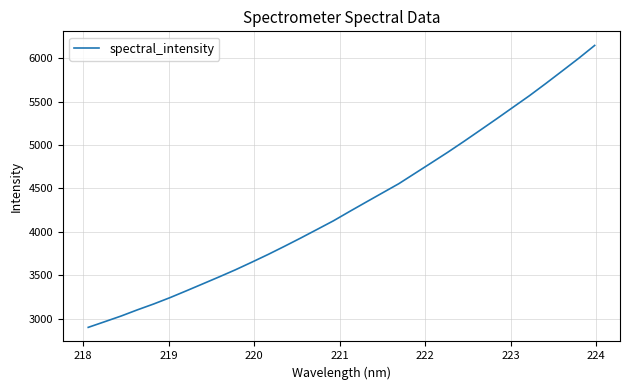

What is the maximum value shown in the chart?

6147.0